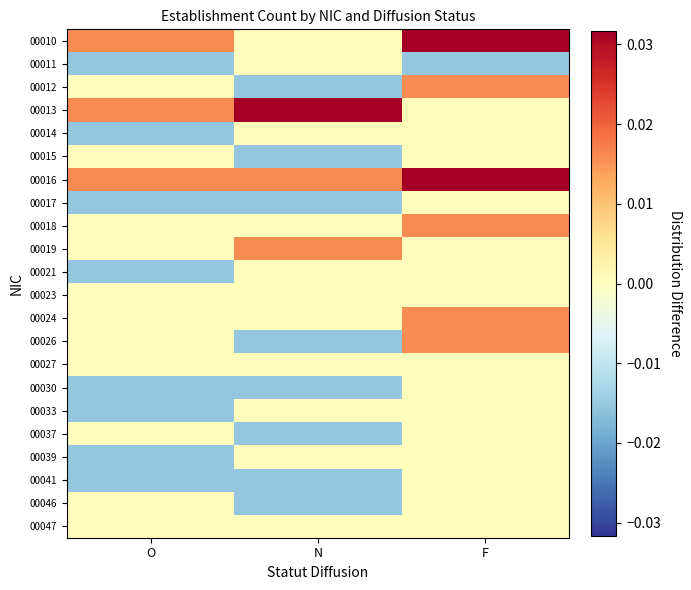

List the series in order of their peak value, highest first.

00010, 00013, 00016, 00012, 00018, 00019, 00024, 00026, 00011, 00014, 00015, 00017, 00021, 00023, 00027, 00030, 00033, 00037, 00039, 00041, 00046, 00047